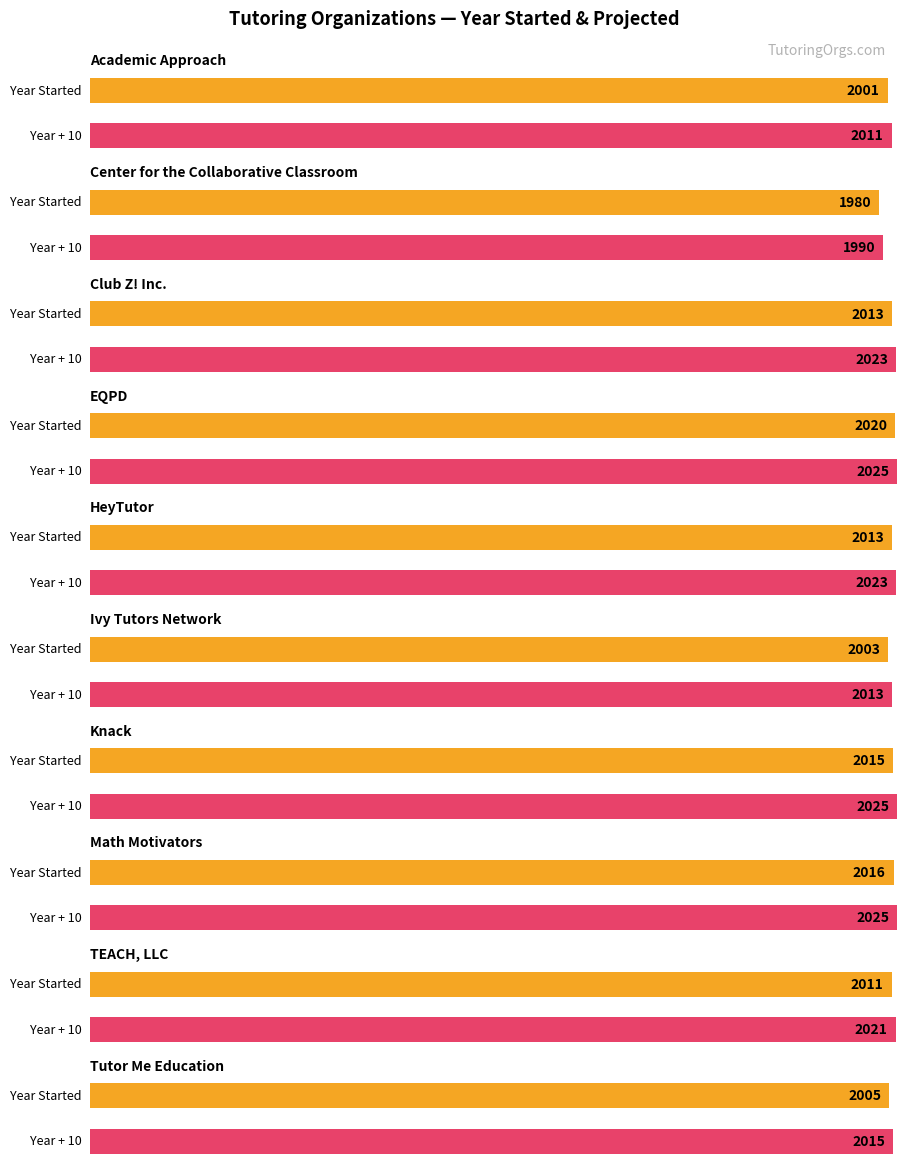

What value does the data have at EQPD, to the nearest 5?

2020